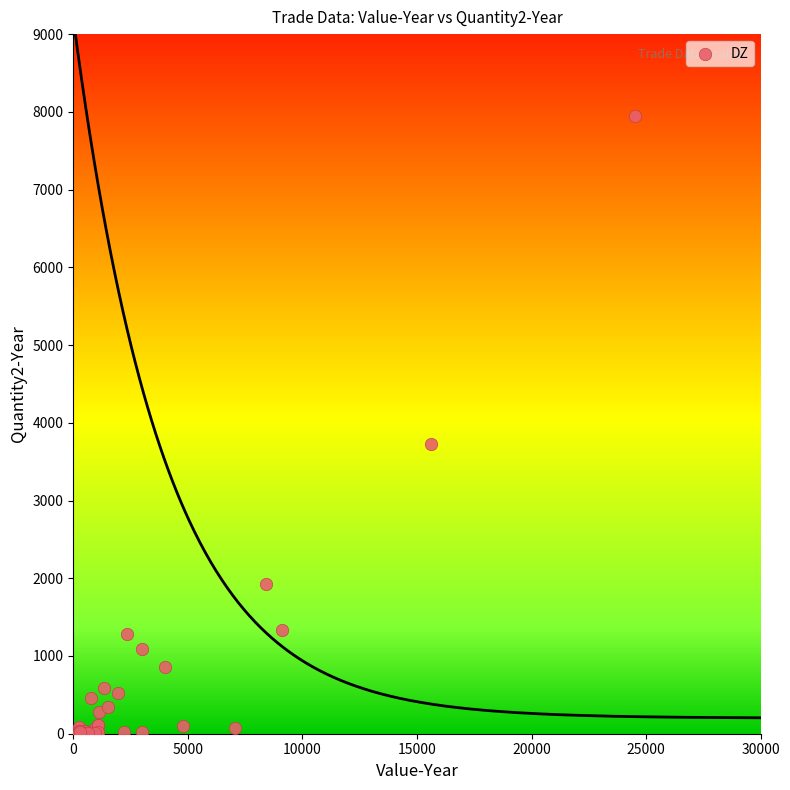

What Y value in the scatter plot is closest to 3973?

3723